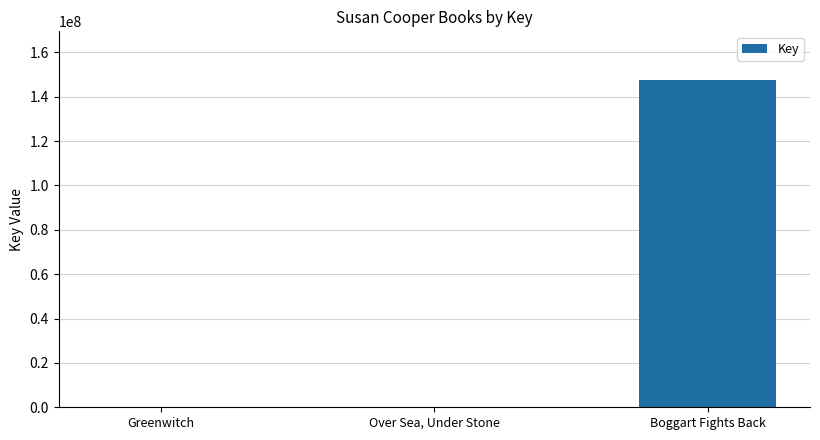

At which label is the value closest to 73702817?

Greenwitch